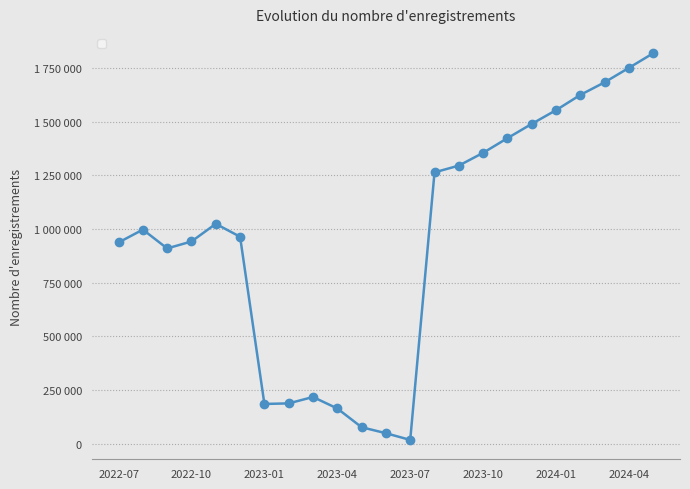

Reading left to right, extract all data points from this chart.

937260	997250	909583	942005	1024130	963981	184685	187353	217154	163593	76208	48339	16983	1264134	1295568	1355121	1423461	1490045	1553936	1625106	1683892	1751309	1819361